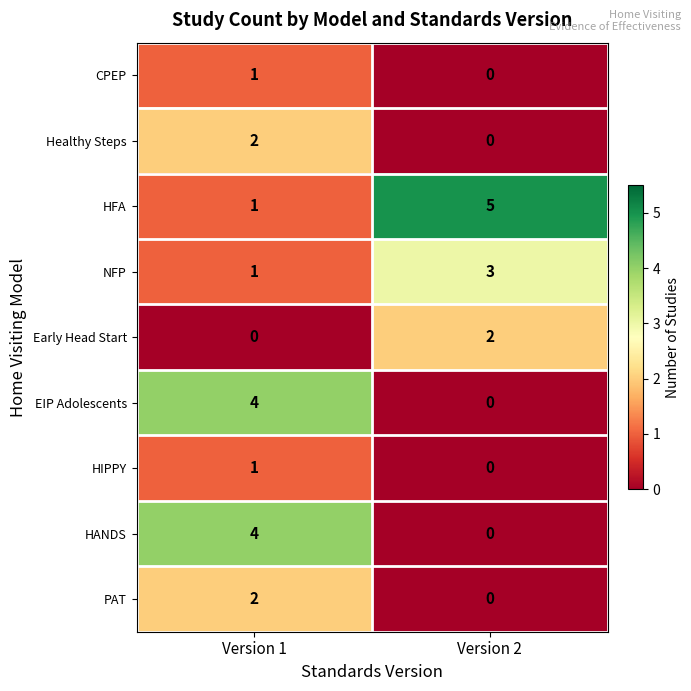

Reading right to left, what are all the values shown in this chart?

CPEP: Version 2=0	Version 1=1
Healthy Steps: Version 2=0	Version 1=2
HFA: Version 2=5	Version 1=1
NFP: Version 2=3	Version 1=1
Early Head Start: Version 2=2	Version 1=0
EIP Adolescents: Version 2=0	Version 1=4
HIPPY: Version 2=0	Version 1=1
HANDS: Version 2=0	Version 1=4
PAT: Version 2=0	Version 1=2